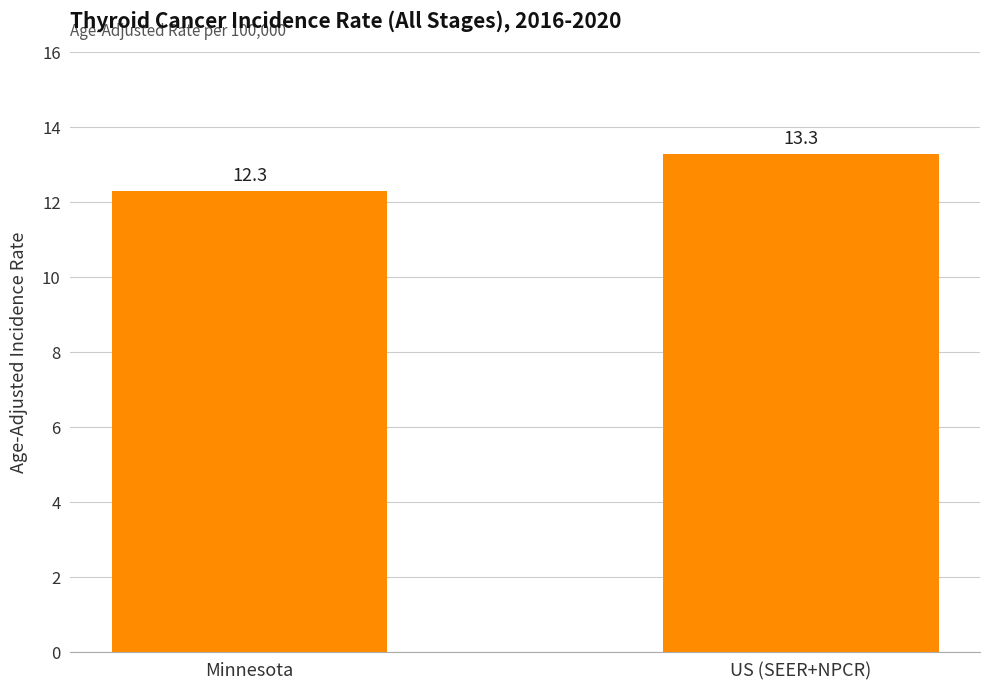

Reading right to left, list all the values displayed in this chart.

US (SEER+NPCR)=13.3	Minnesota=12.3